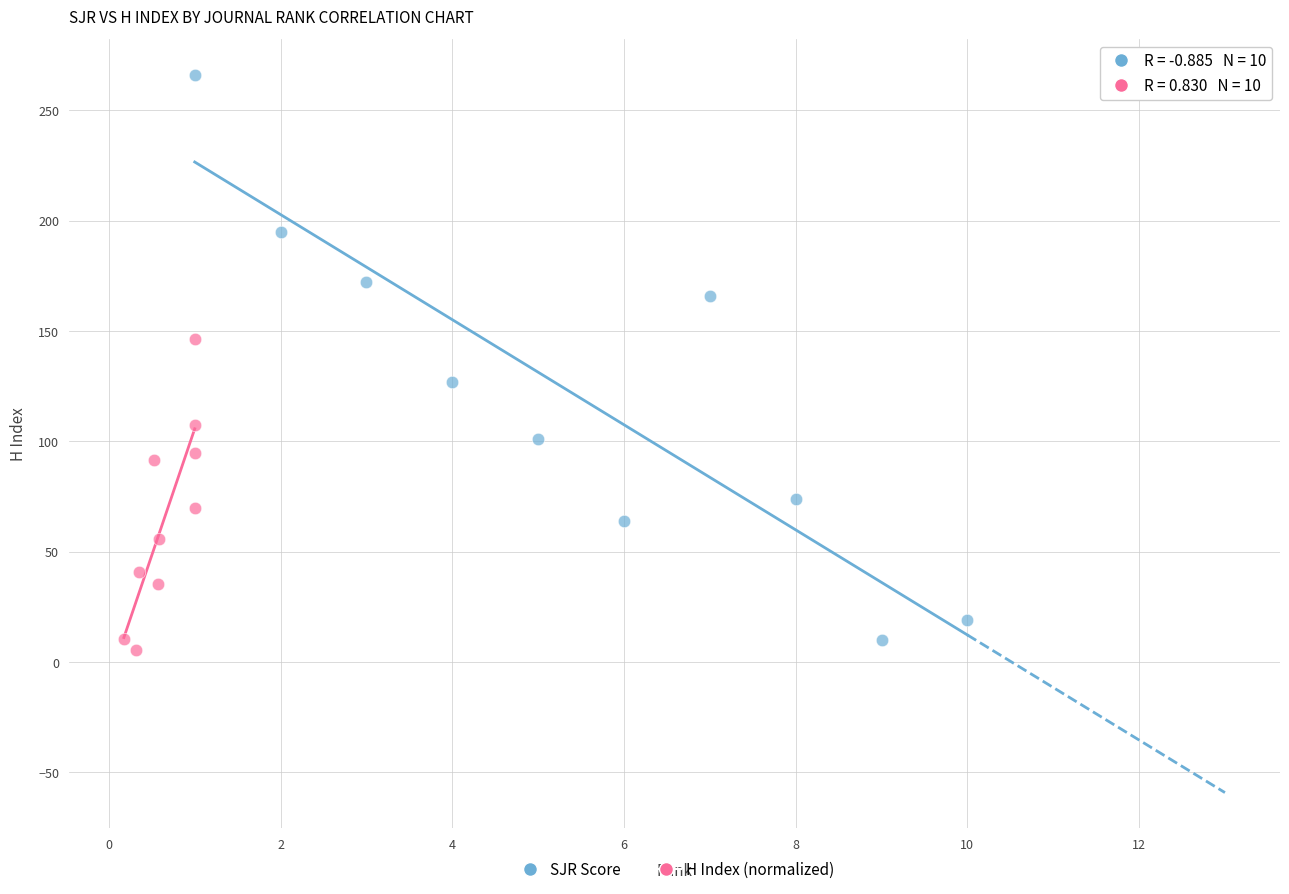

Which series has the widest spread of Y values?

SJR Score